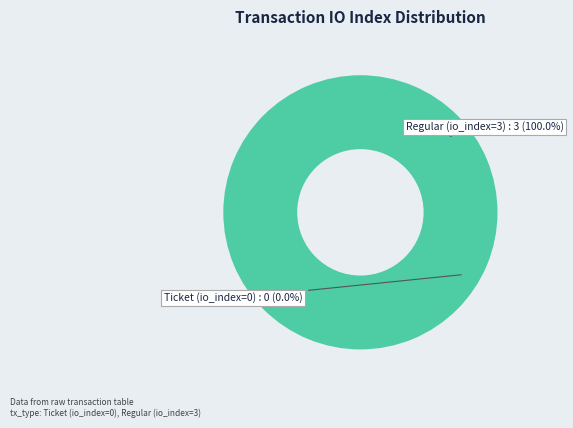

To the nearest percent, what is the combined percentage of Regular (io_index=3) and Ticket (io_index=0)?

100%